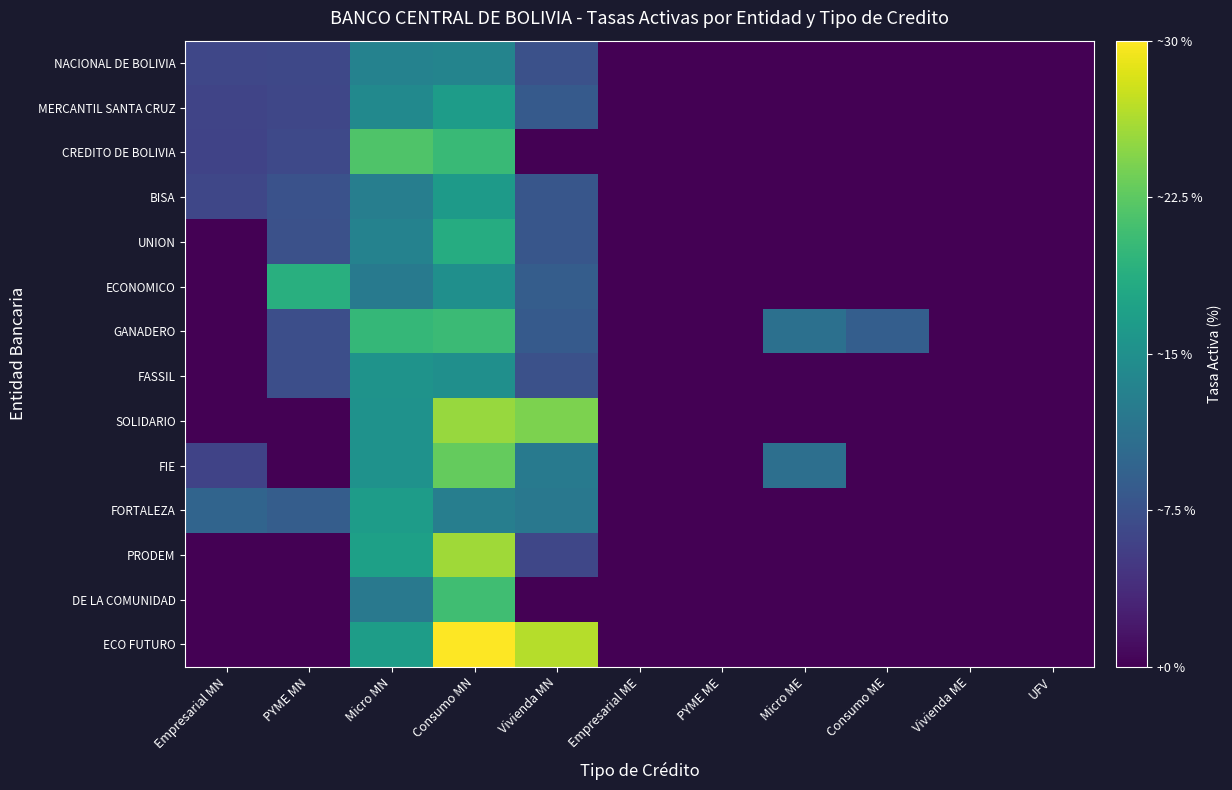

At which category is the sum across all series the highest?

Consumo MN